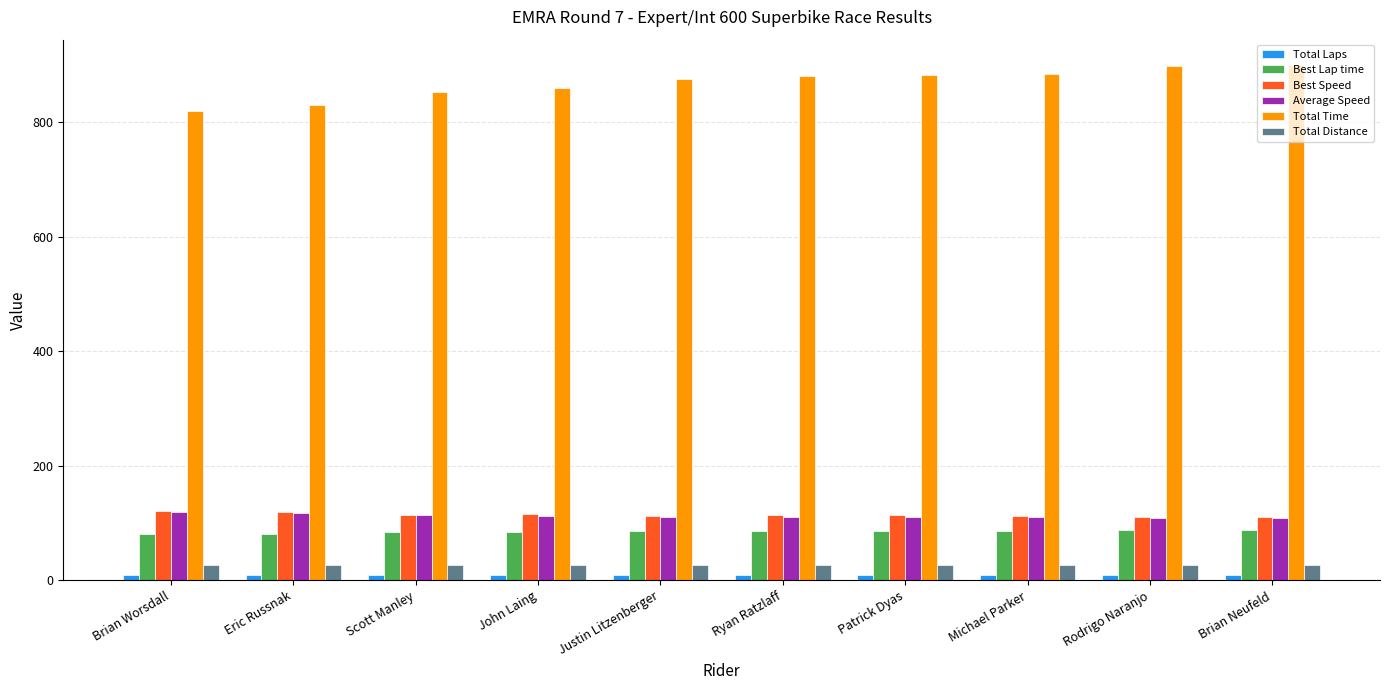

Read the Total Distance value at Eric Russnak.

27.0